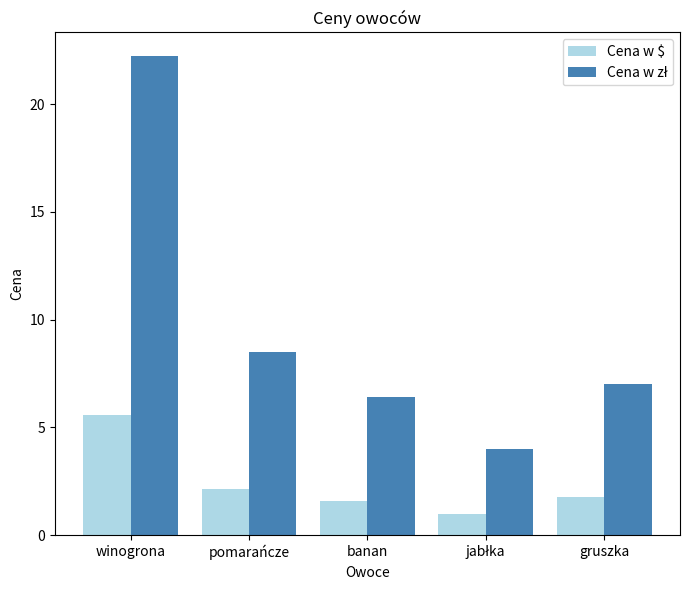

What is the difference between the Cena w $ values at pomarańcze and winogrona?

3.4